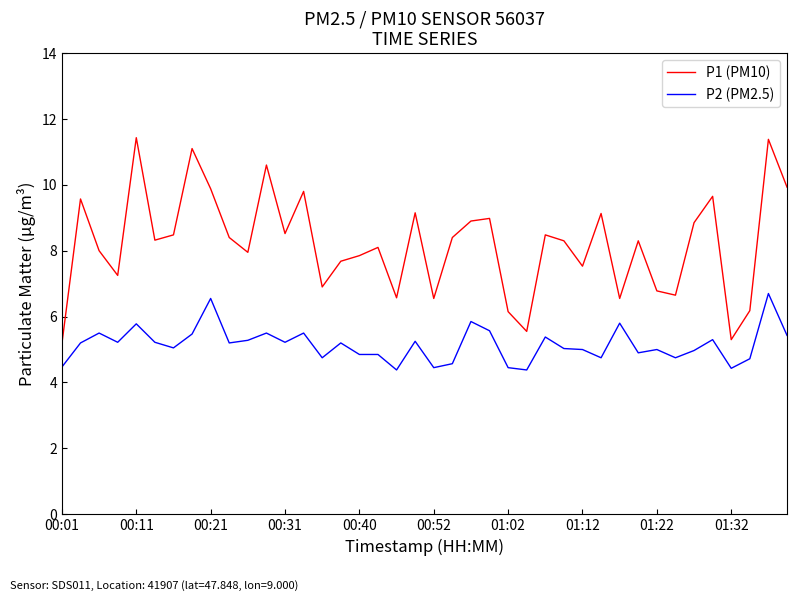

How many categories are shown in the chart?

40